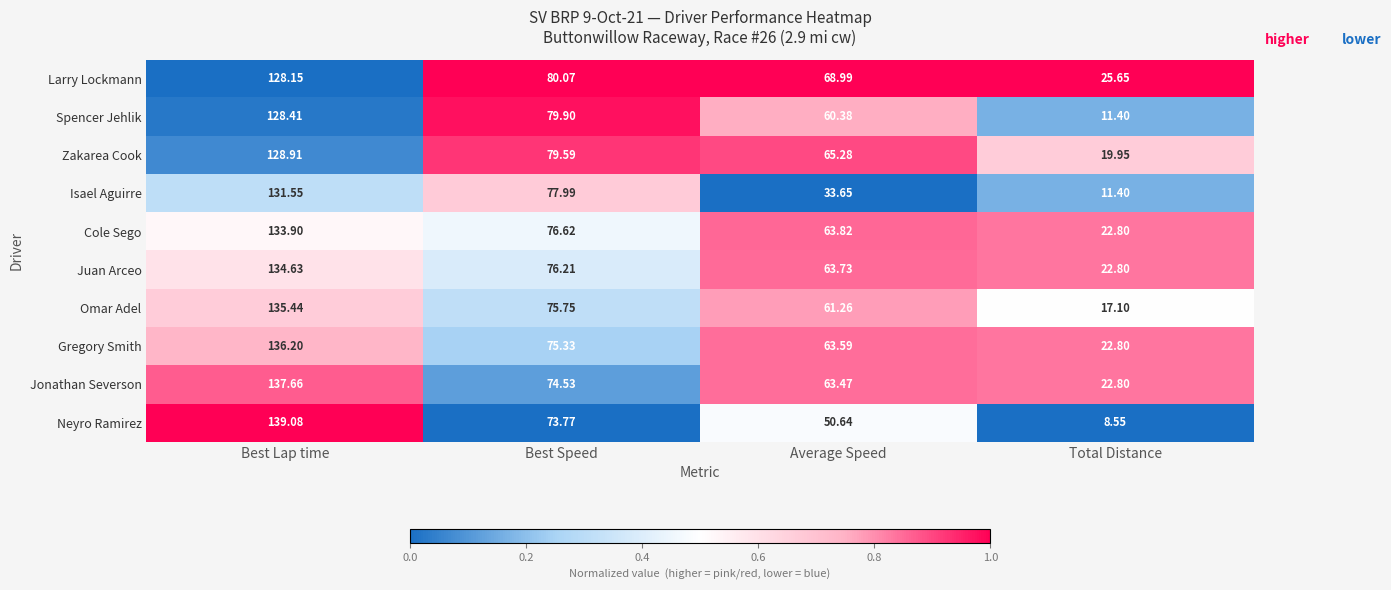

At Best Speed, list the series in order from largest to smallest.

Larry Lockmann, Spencer Jehlik, Zakarea Cook, Isael Aguirre, Cole Sego, Juan Arceo, Omar Adel, Gregory Smith, Jonathan Severson, Neyro Ramirez